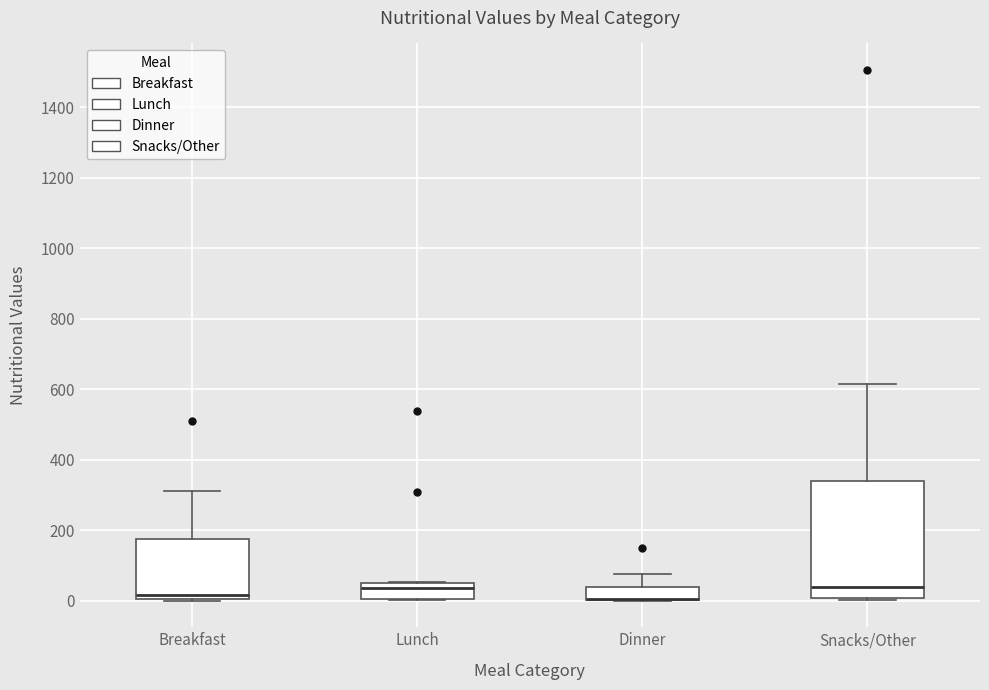

Reading left to right, read every box against the y-axis: the position of its median line, the range the box covers, and the ends of its whiskers. The values are not printed on the chart, so give them approximately, as read against the axis.

Breakfast: median 20, box 0 to 180, whiskers 0 to 320
Lunch: median 40, box 0 to 60, whiskers 0 to 60
Dinner: median 0 (drawn on the box's lower edge), box 0 to 40, whiskers 0 to 80
Snacks/Other: median 40, box 0 to 340, whiskers 0 (just below the box's lower edge) to 620